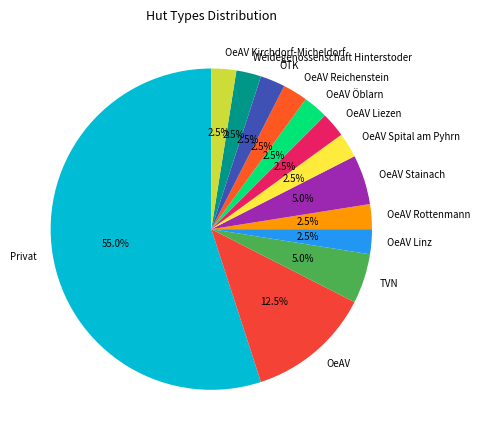

Does any single category account for the majority?

Yes